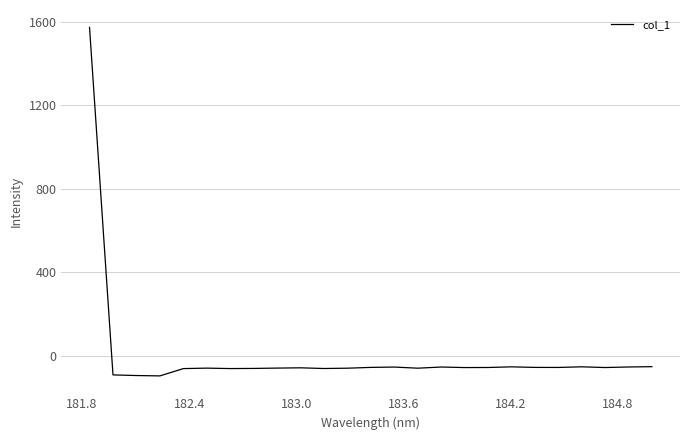

What is the smallest value displayed?

-96.4